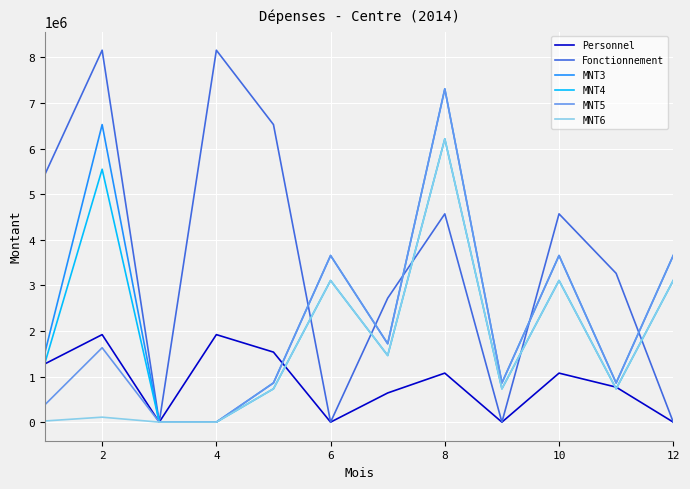

Which series has the widest spread of values?

Fonctionnement